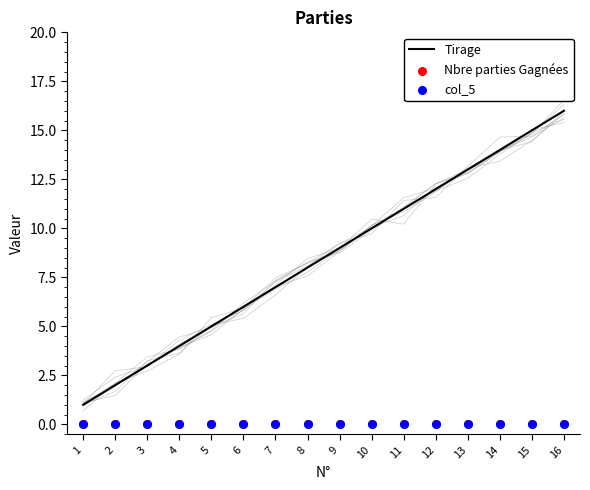

What are all the series names shown in the legend?

Tirage, Nbre parties Gagnées, col_5